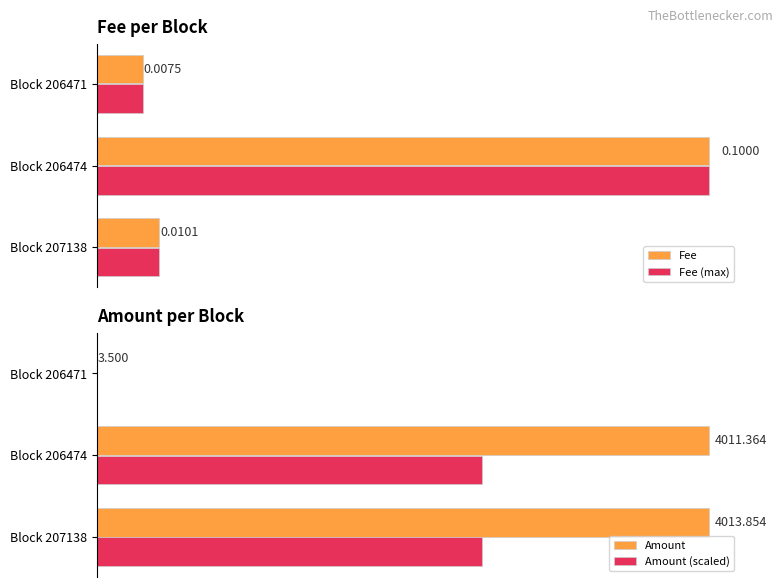

Which category has the highest value in the Fee (max) series?

Block 206474